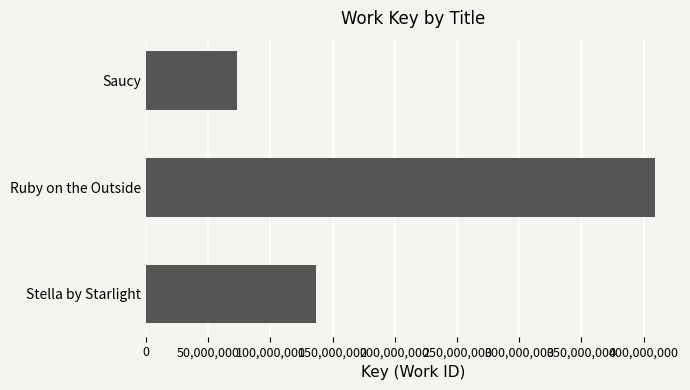

Rank the categories by value from lowest to highest.

Saucy, Stella by Starlight, Ruby on the Outside